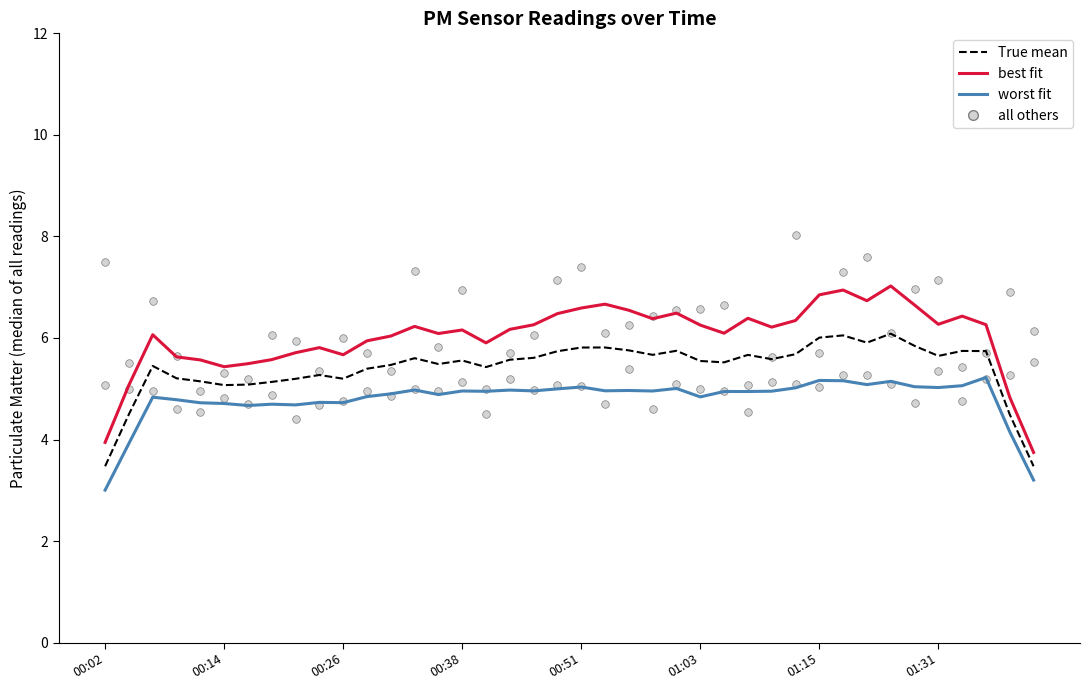

At which category is the sum across all series the highest?

31